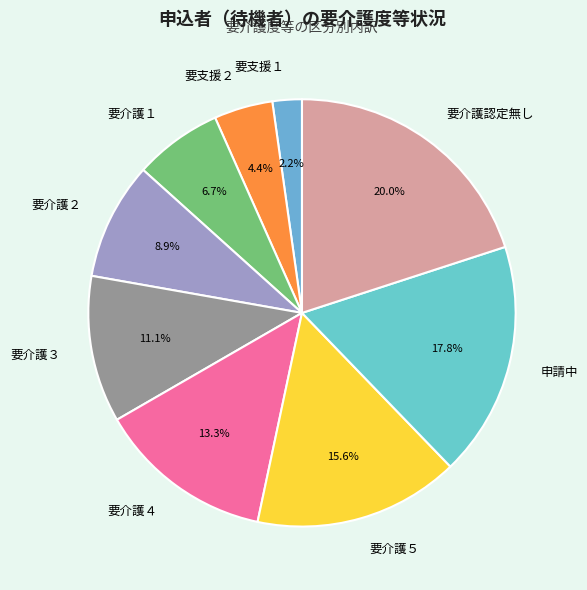

Which category has the smallest portion of the pie?

要支援１